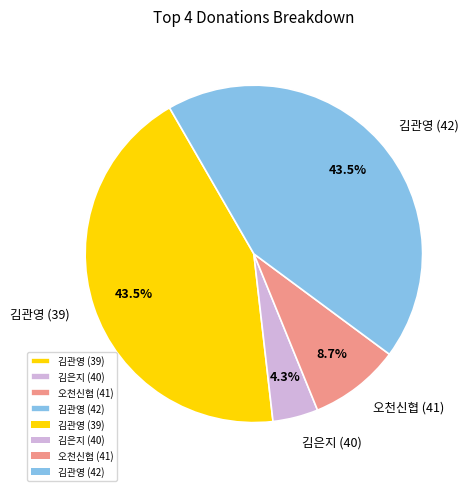

Count the number of slices in the pie.

4